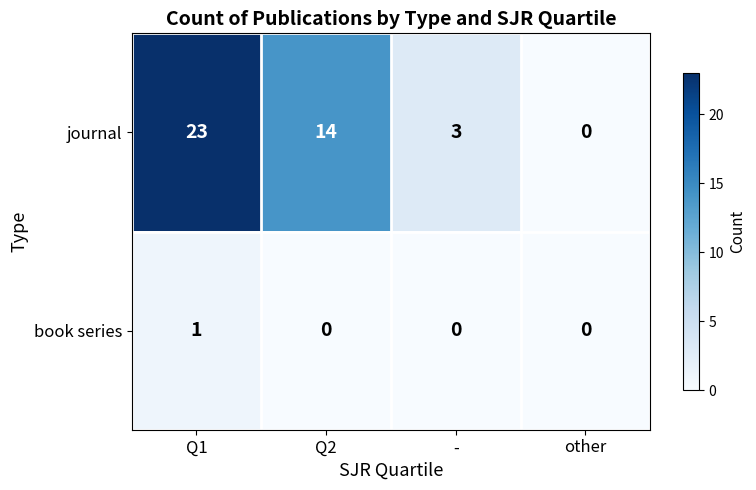

Reading left to right, extract all data points from this chart.

journal: Q1=23	Q2=14	-=3	other=0
book series: Q1=1	Q2=0	-=0	other=0